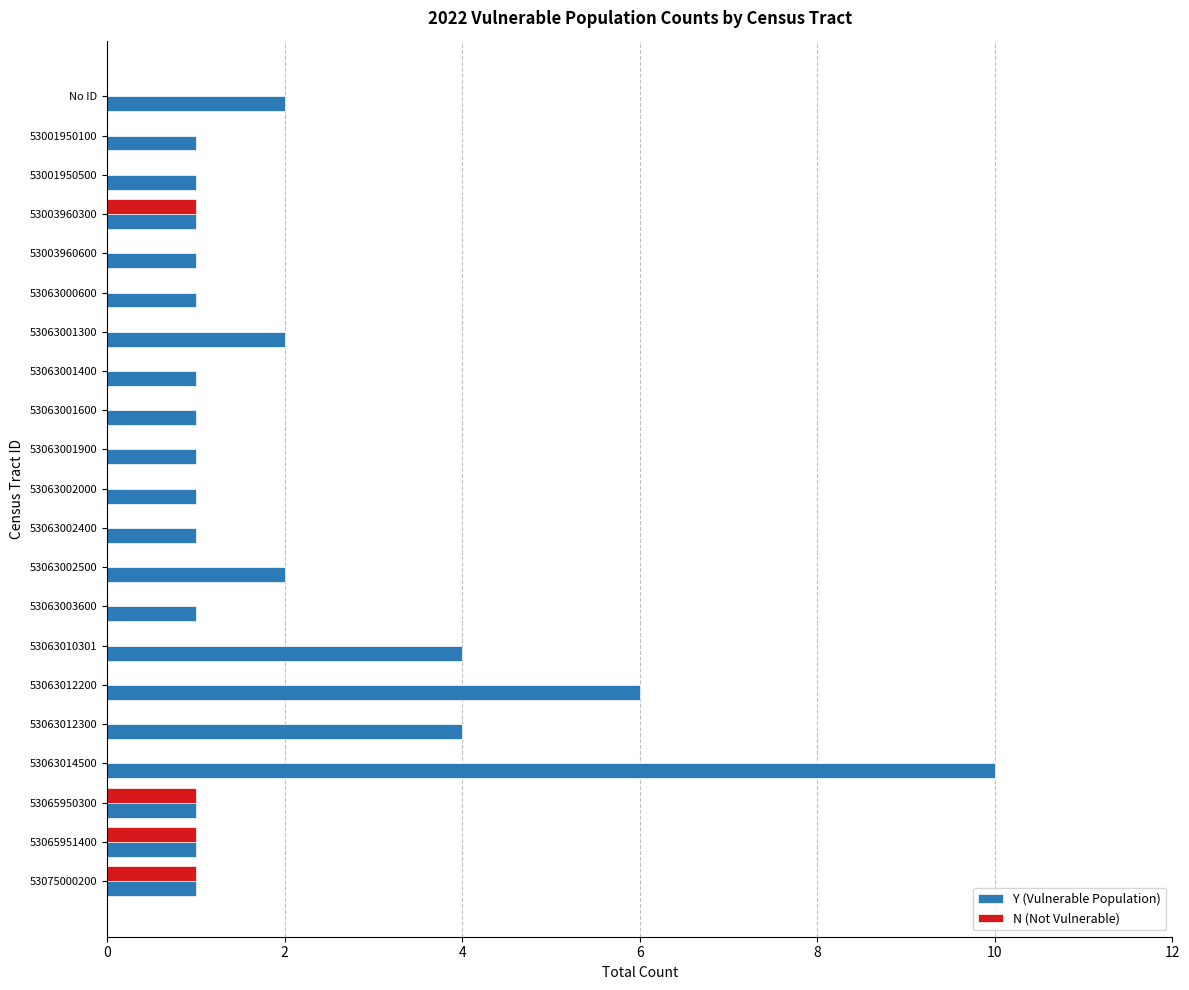

What is the maximum value shown in the chart?

10